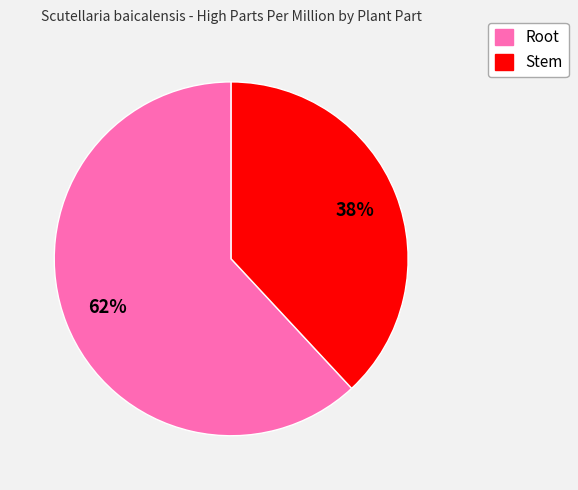

Is Root the majority of the pie?

Yes